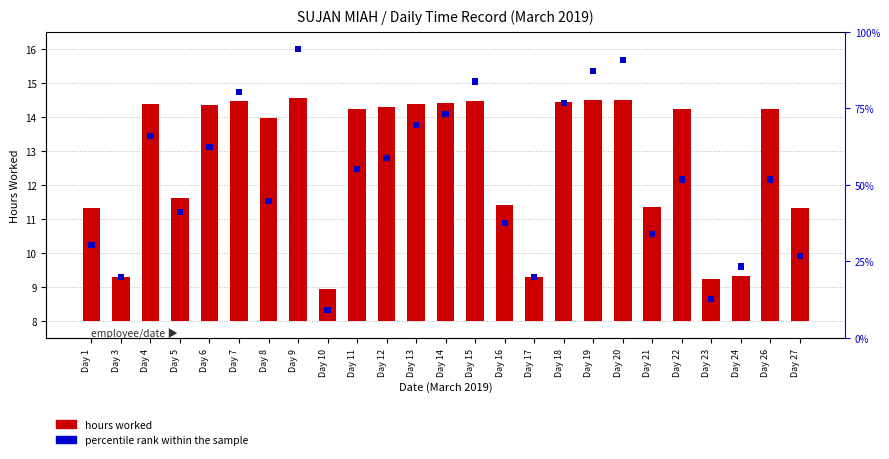

What is the difference between the hours worked values at Day 16 and Day 10?

2.5